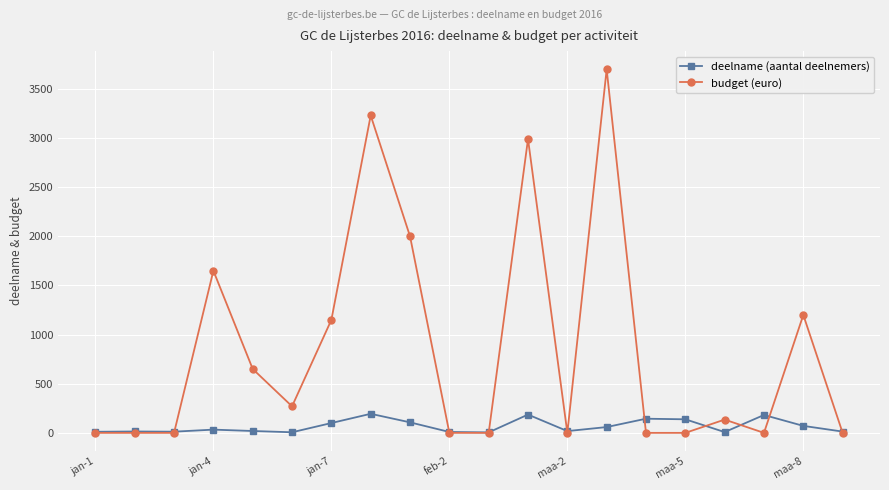

What is the sum of all deelname (aantal deelnemers) values?

1329